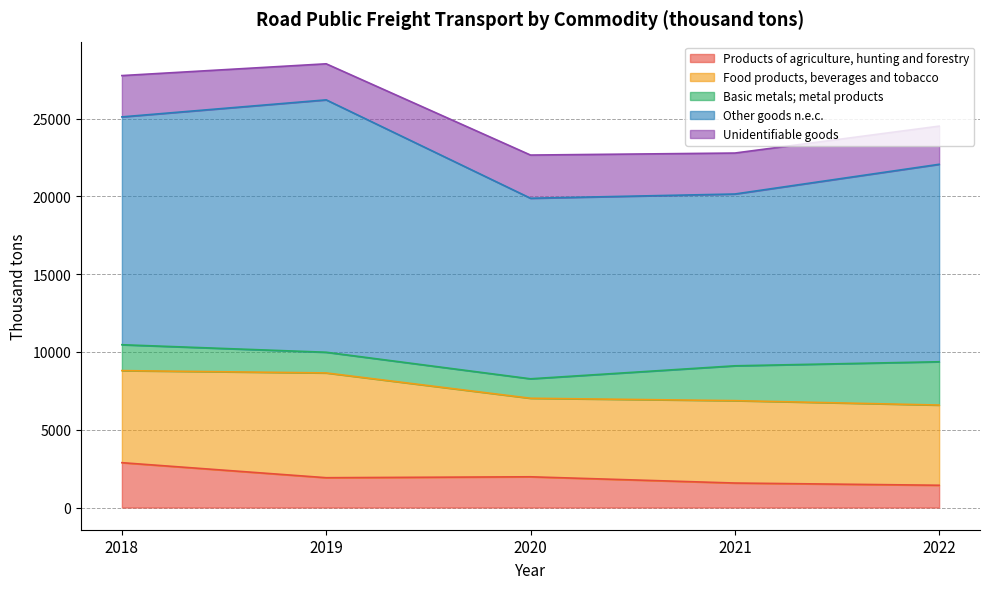

At which category is the sum across all series the highest?

2019